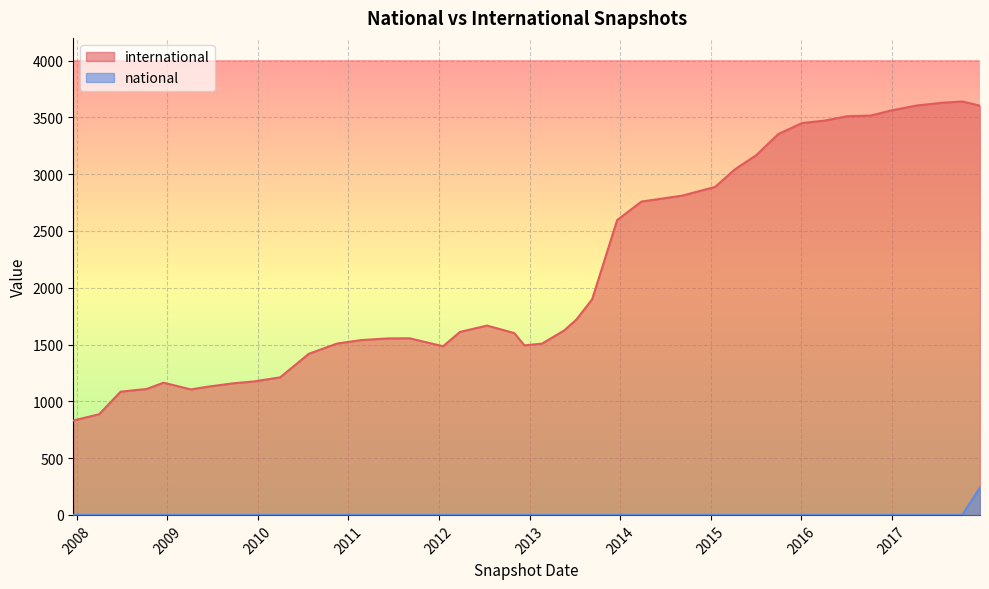

What is the sum of all international values?

85642